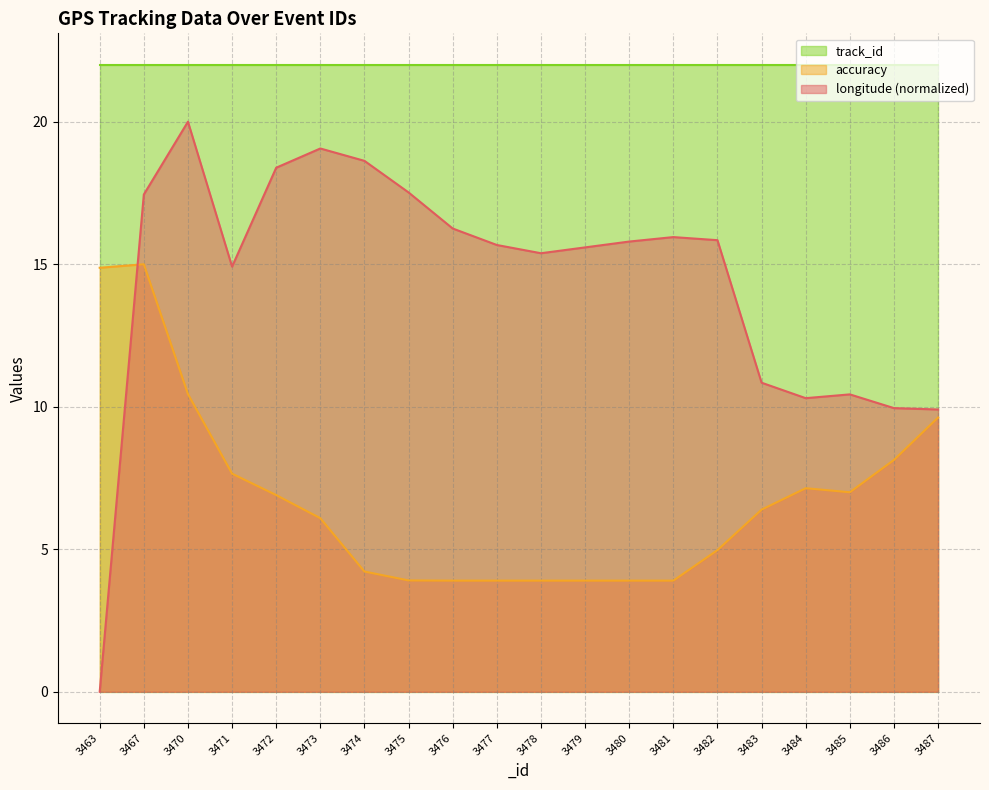

What is the sum of all accuracy values?

135.7